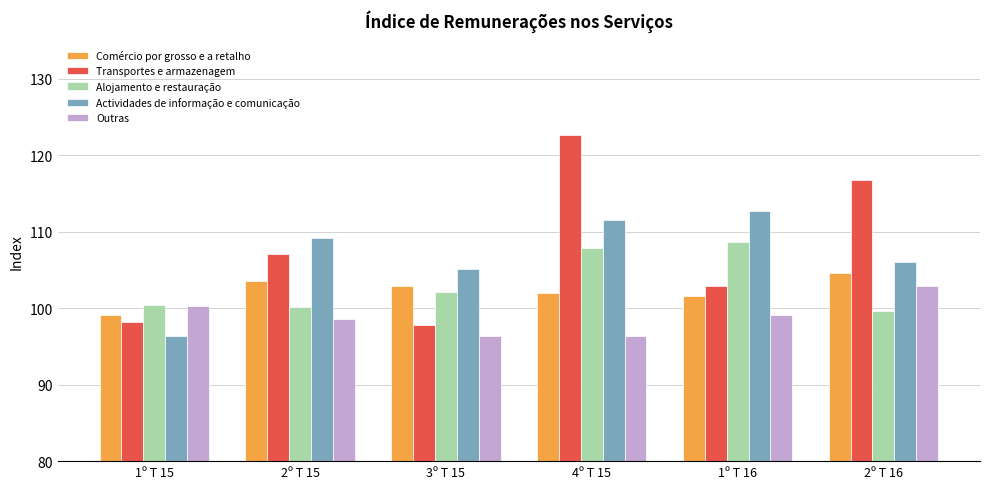

What is the difference between the Transportes e armazenagem values at 2º T 15 and 1º T 16?

4.2